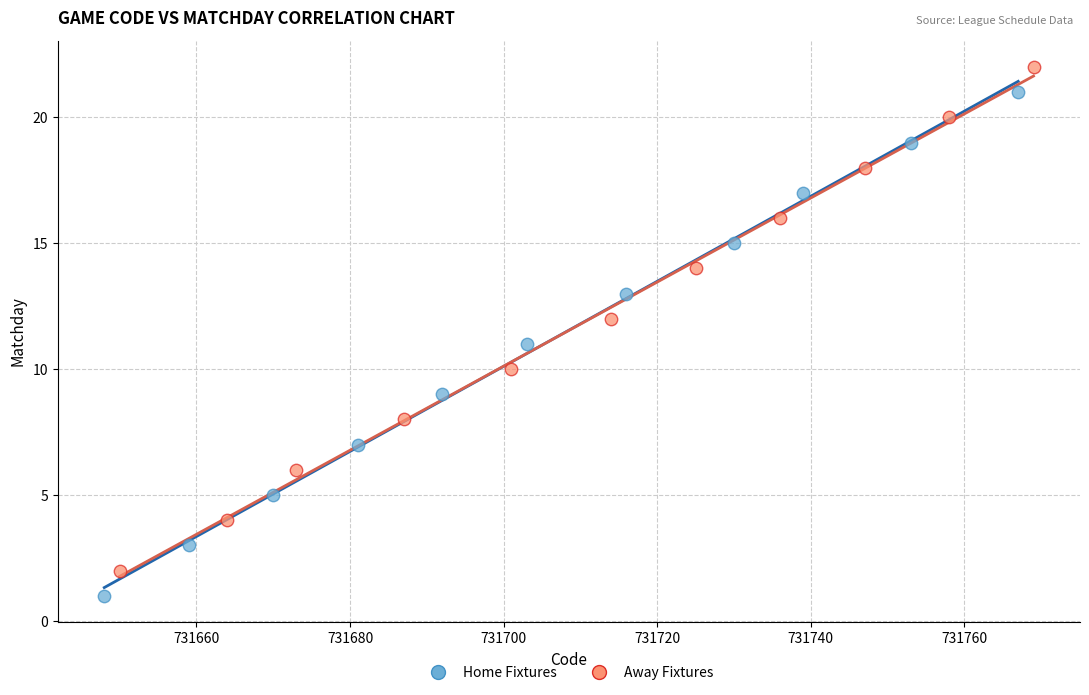

Which series reaches the maximum Y coordinate?

Away Fixtures